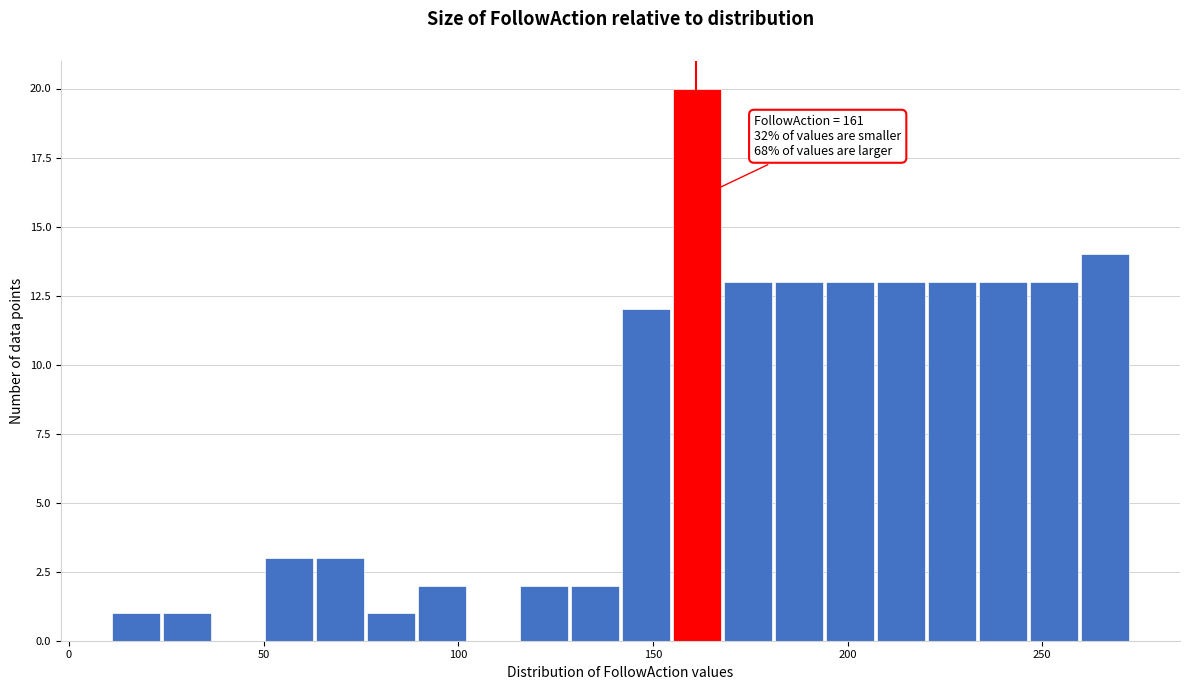

Read against the x-axis, roughly where is the centre of the tallest bar?

160